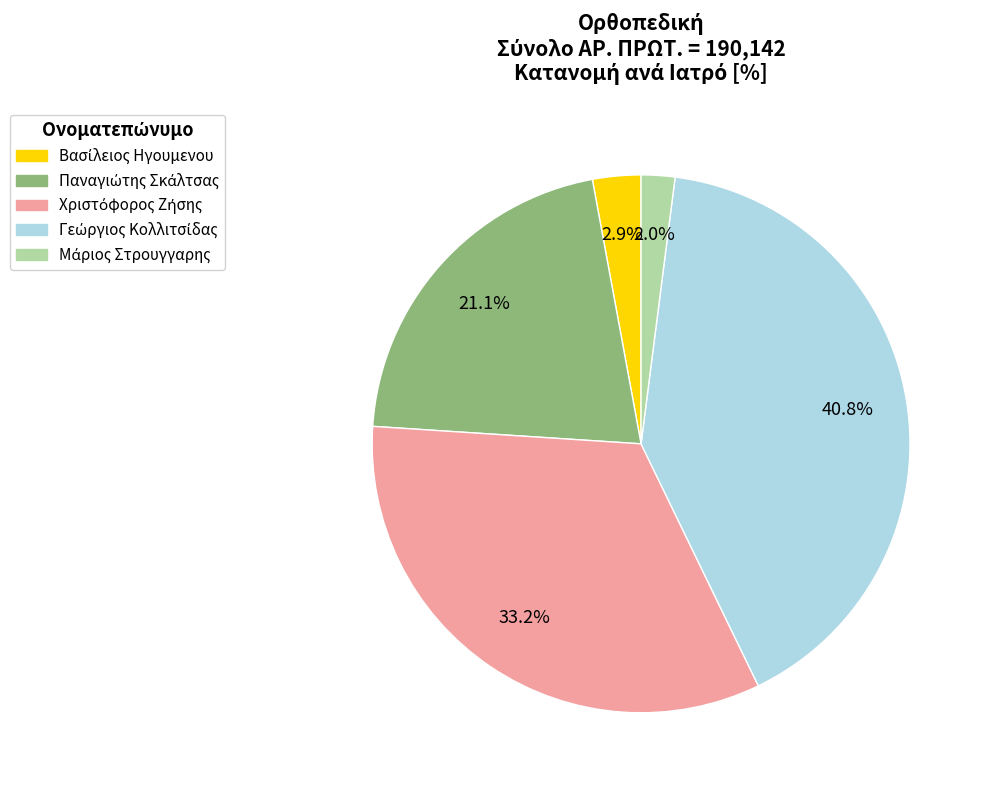

Is there a majority slice in this chart?

No